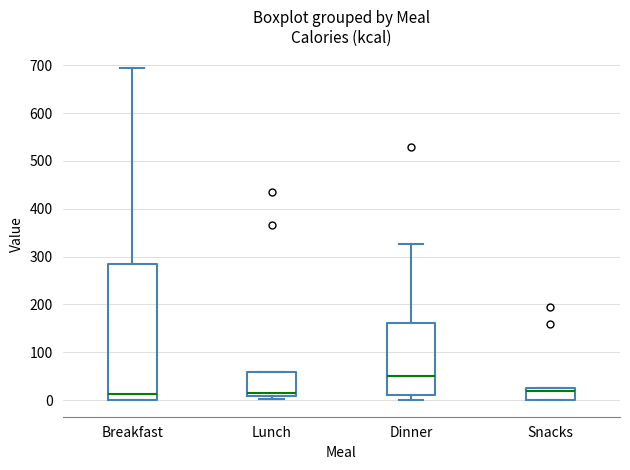

Reading left to right, read every box against the y-axis: the position of its median line, the range the box covers, and the ends of its whiskers. The values are not printed on the chart, so give them approximately, as read against the axis.

Breakfast: median 10, box 0 to 290, whiskers 0 to 700
Lunch: median 10 (just above the box's lower edge), box 10 to 60, whiskers 0 to 60
Dinner: median 50, box 10 to 160, whiskers 0 to 330
Snacks: median 20, box 0 to 30, whiskers 0 to 30